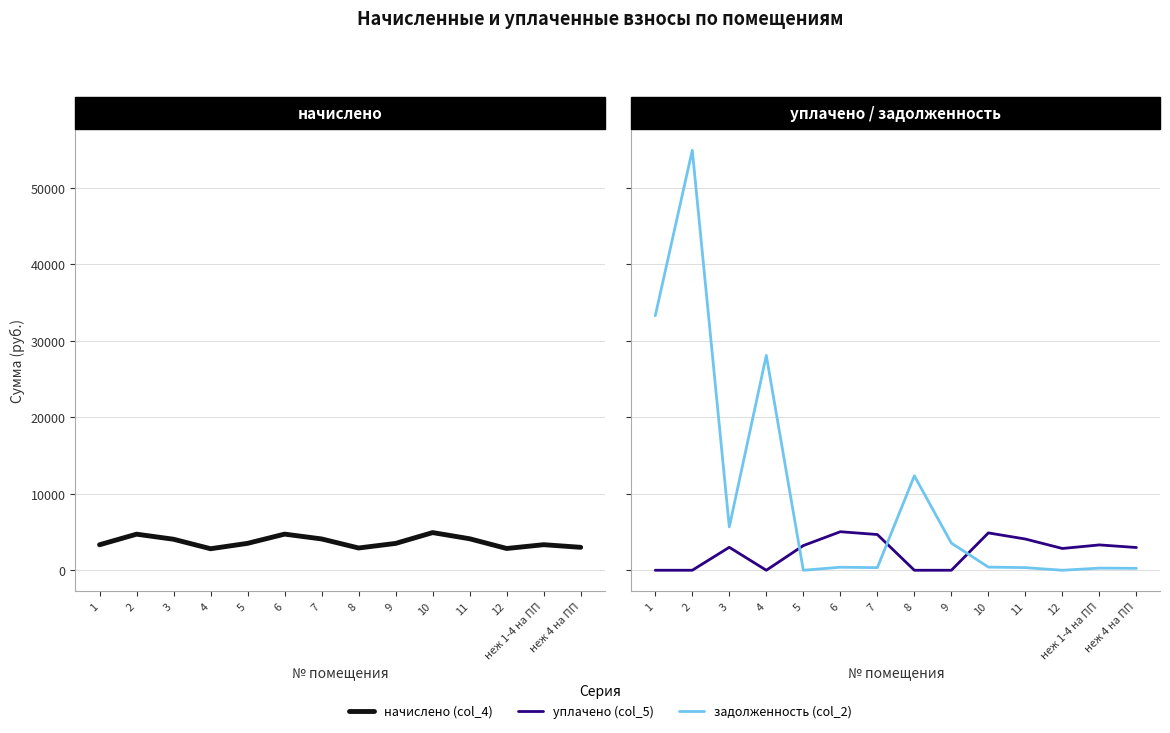

What is the value of the начислено (col_4) point at the 3rd from the left?

4051.9